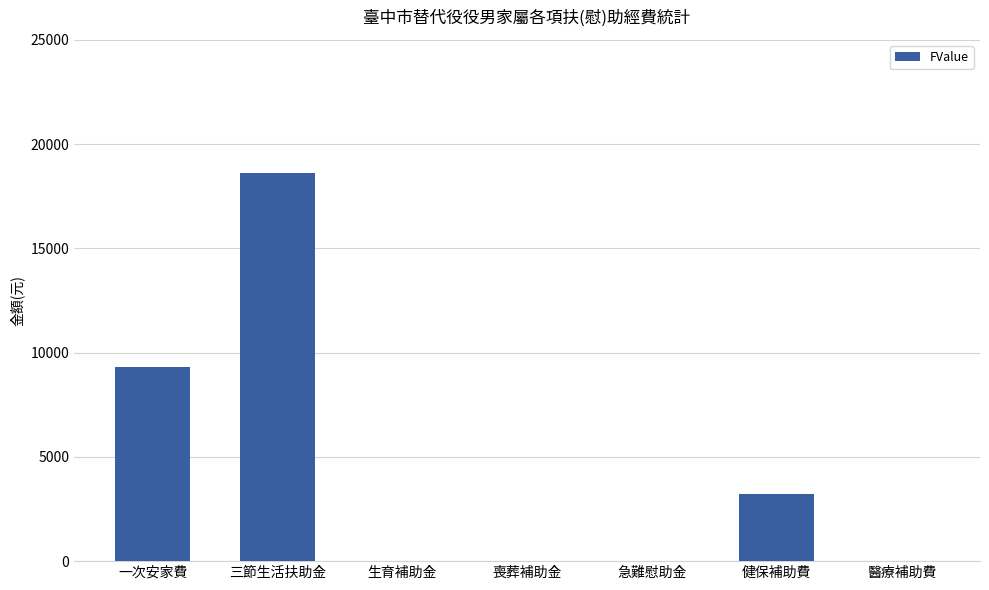

How many values are between 0 and 9300?

6